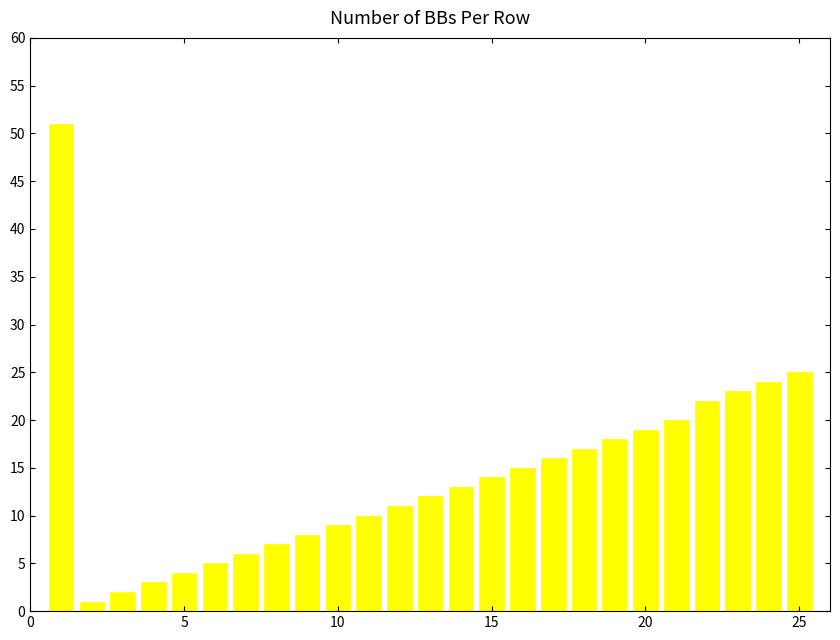

What is the maximum value shown in the chart?

51